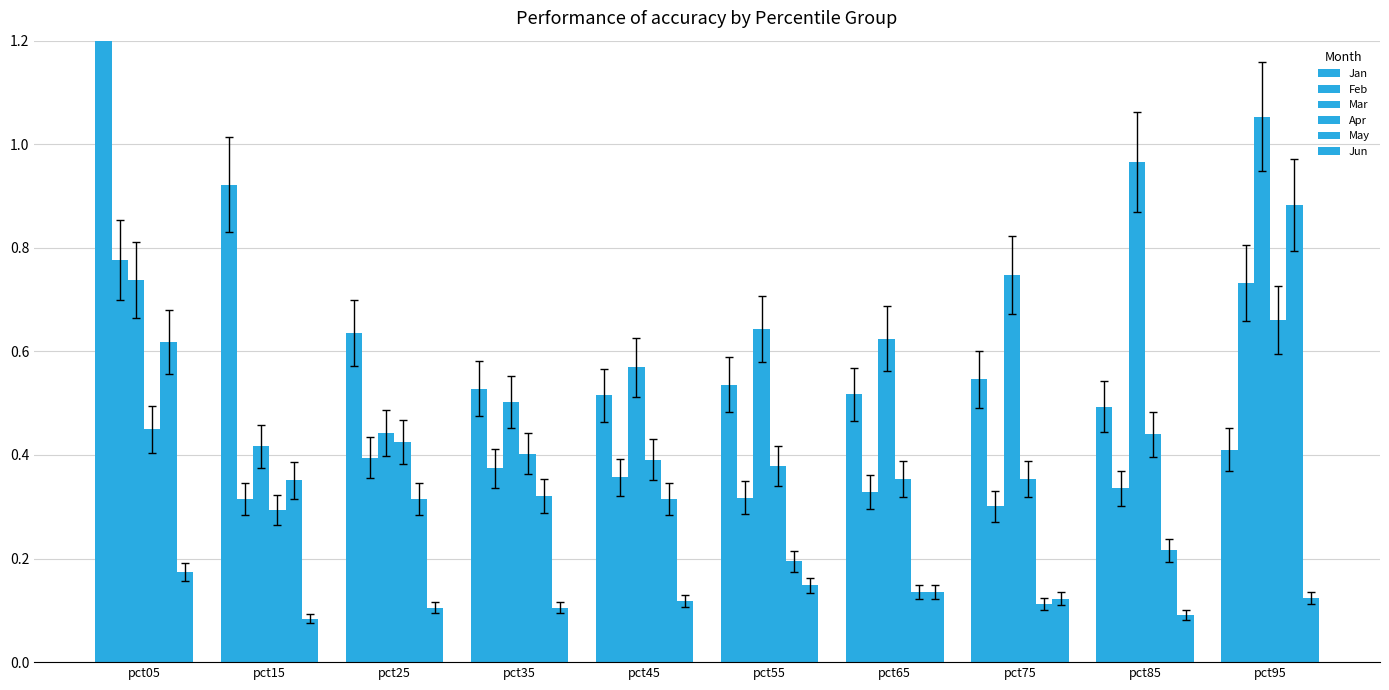

What is the value of the May bar at the 3rd from the left?

0.3